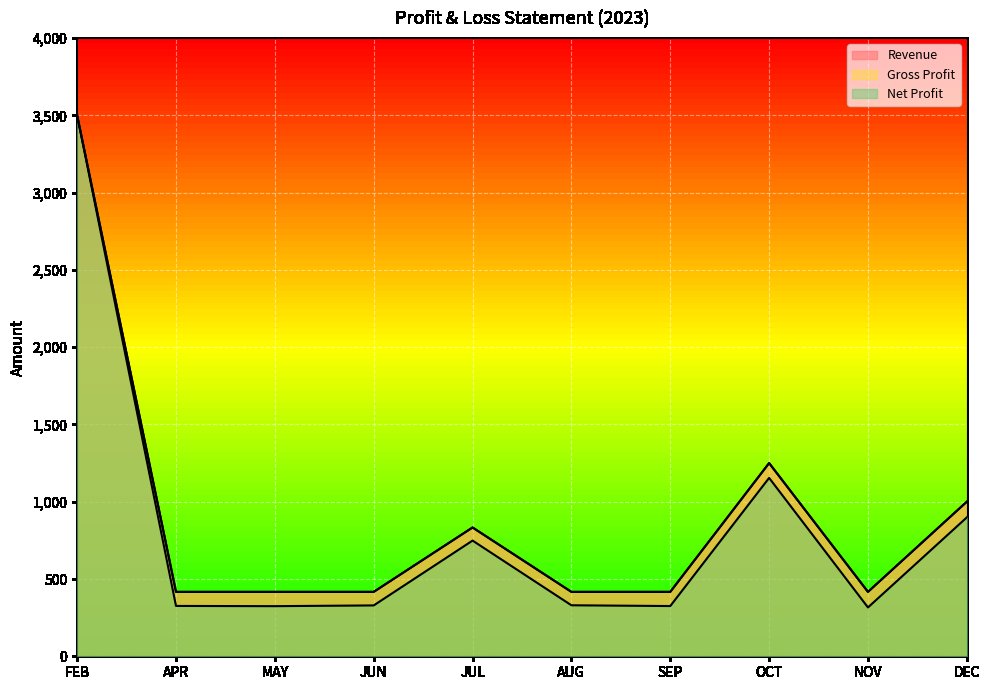

At which category does Gross Profit reach its first local valley?

NOV